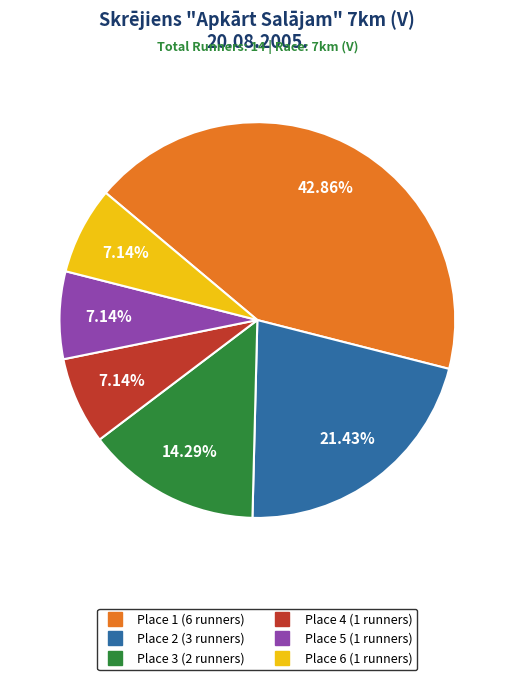

How many segments does this pie chart have?

6